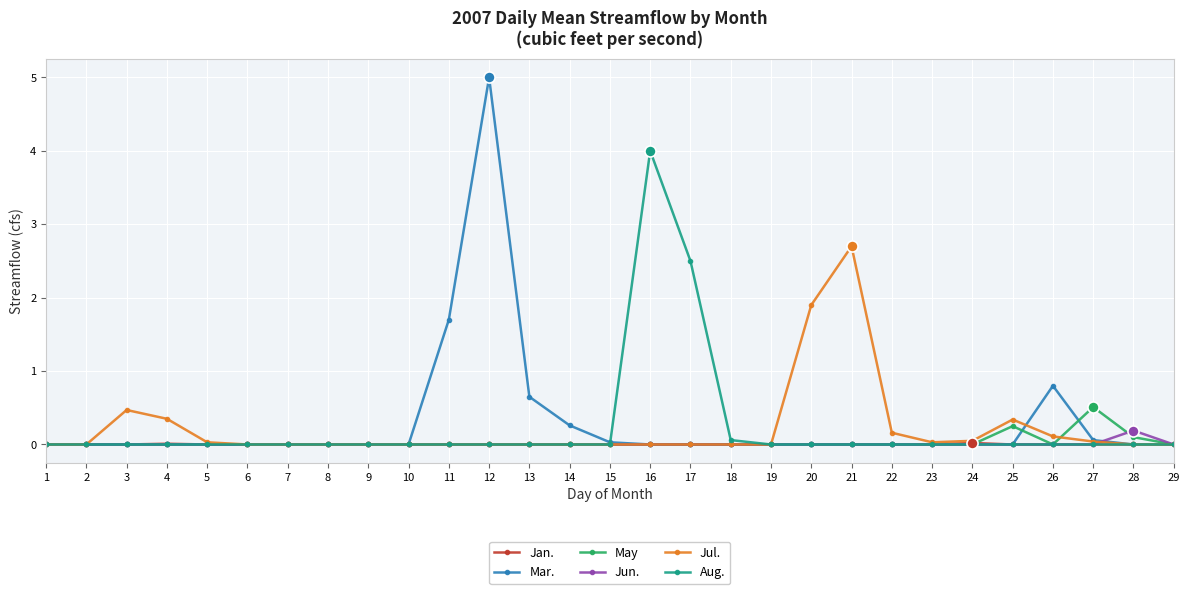

Between 13 and 17, which series saw the biggest shift?

Aug.